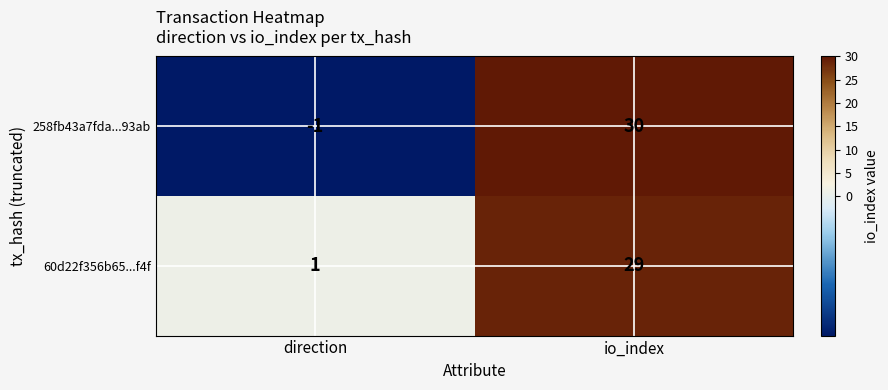

Where is 60d22f356b65...f4f nearest to the value 15?

direction